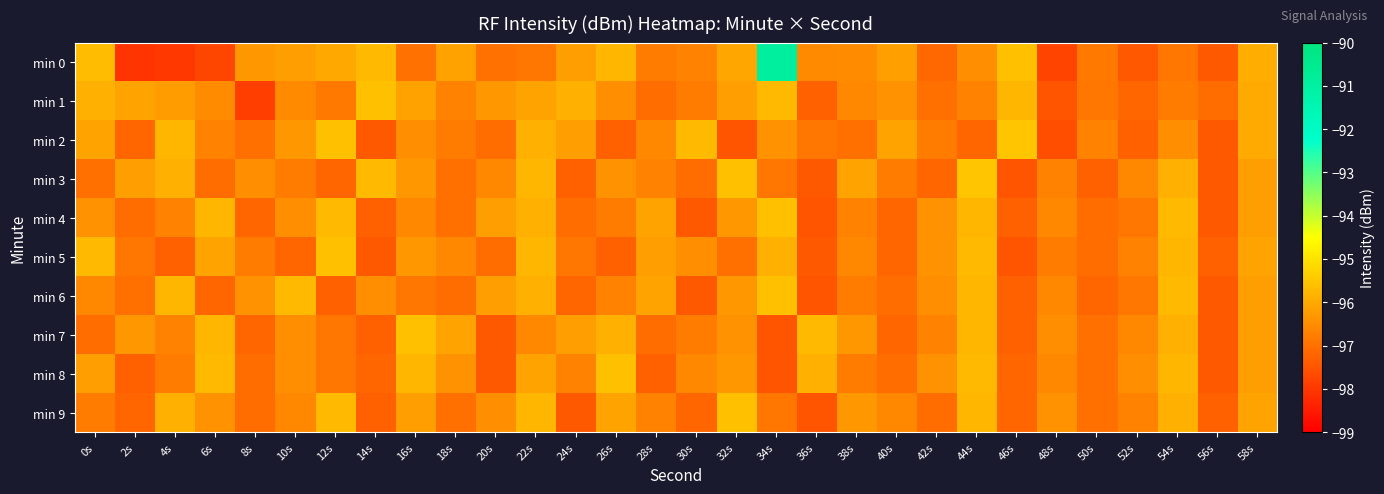

Rank the series by their maximum value, from highest to lowest.

min 0, min 2, min 3, min 1, min 4, min 5, min 6, min 7, min 8, min 9